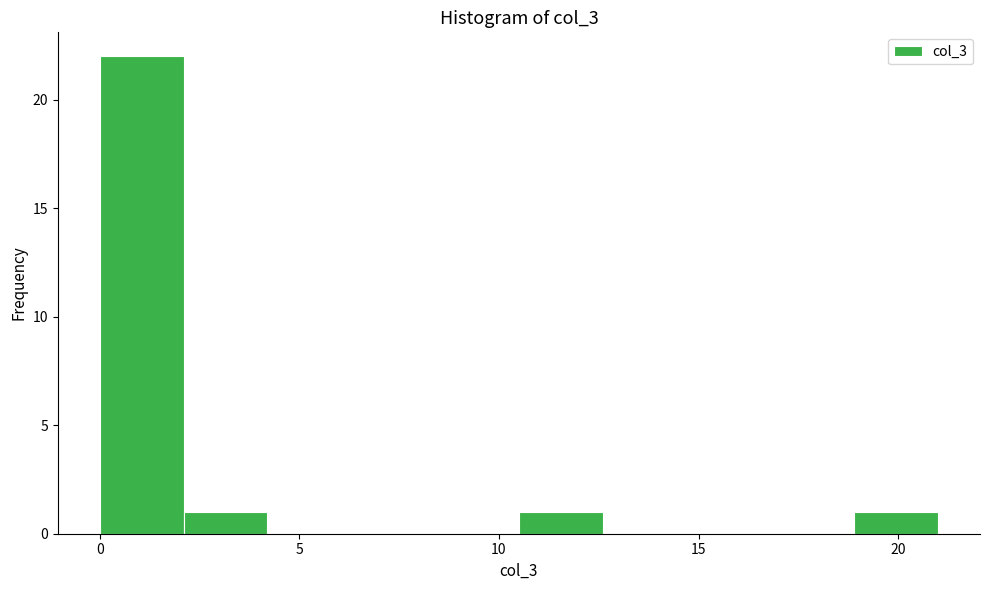

Reading left to right, list every bar in this chart as the range it spans on the x-axis followed by its height. Neither the bar edges nor the heights are printed on the chart, so give them approximately, as read against the axes.

0.0 to 2.1: 22
2.1 to 4.2: 1
4.2 to 6.3: 0
6.3 to 8.4: 0
8.4 to 10.5: 0
10.5 to 12.6: 1
12.6 to 14.7: 0
14.7 to 16.8: 0
16.8 to 18.9: 0
18.9 to 21.0: 1